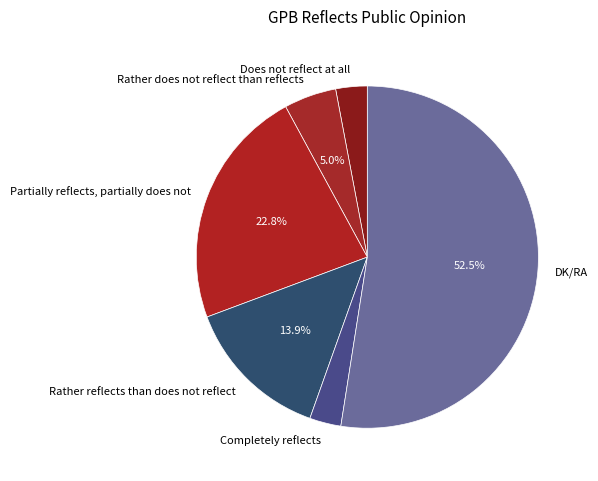

Which category accounts for the majority?

DK/RA